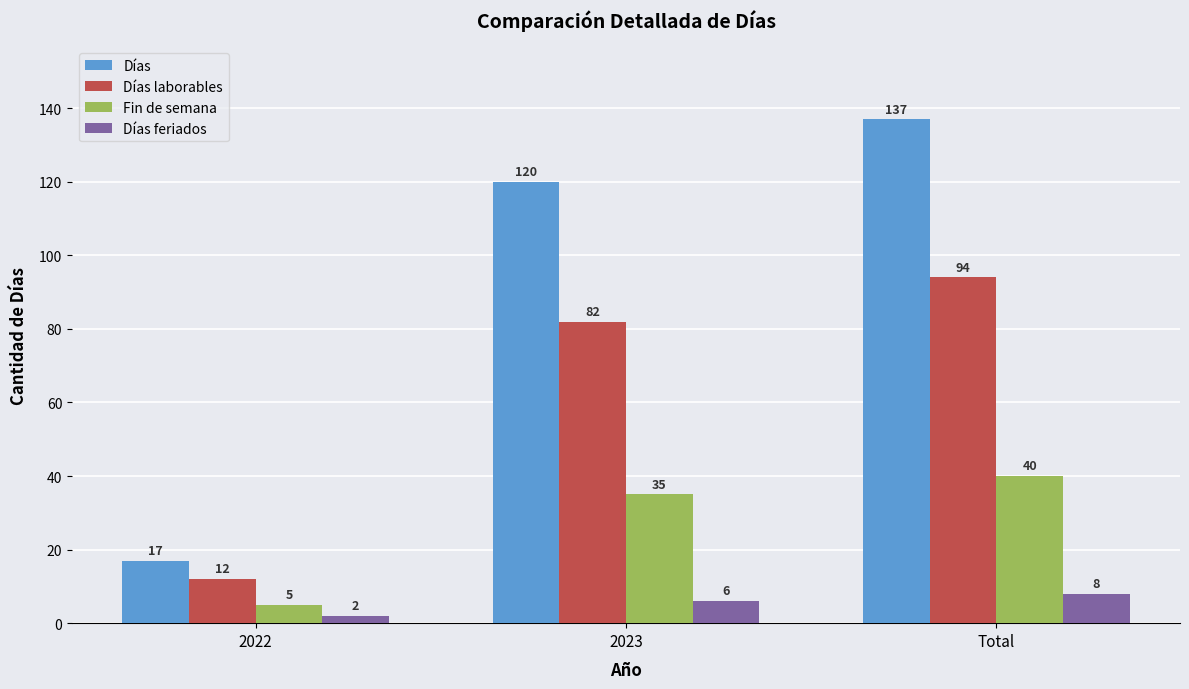

Where is Fin de semana nearest to the value 22?

2023